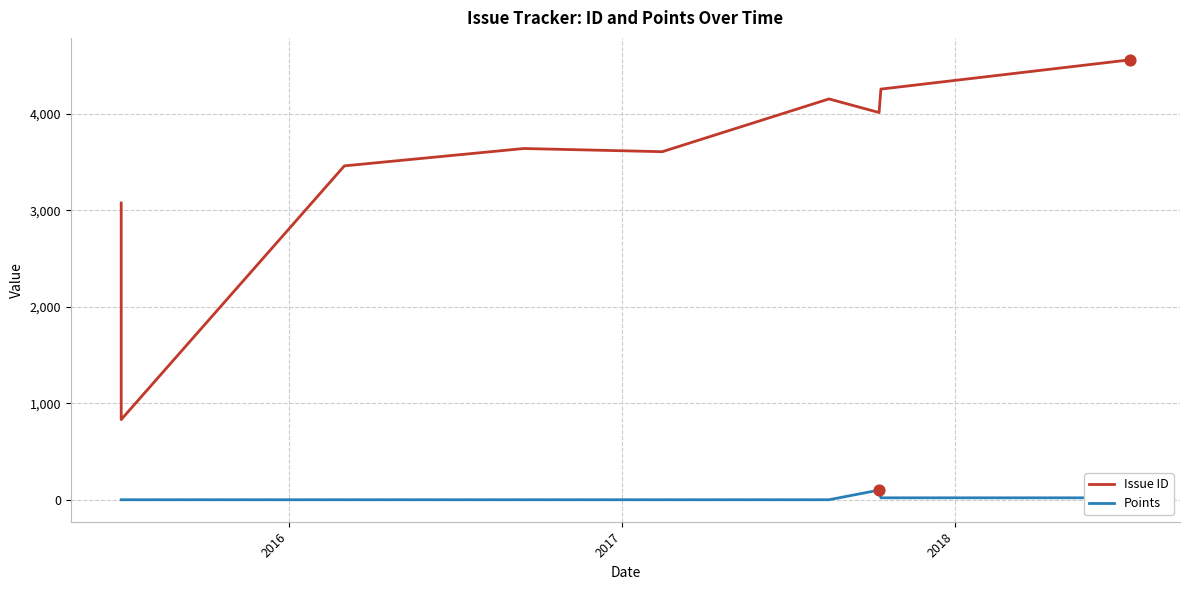

Which series has the largest total across all categories?

Issue ID